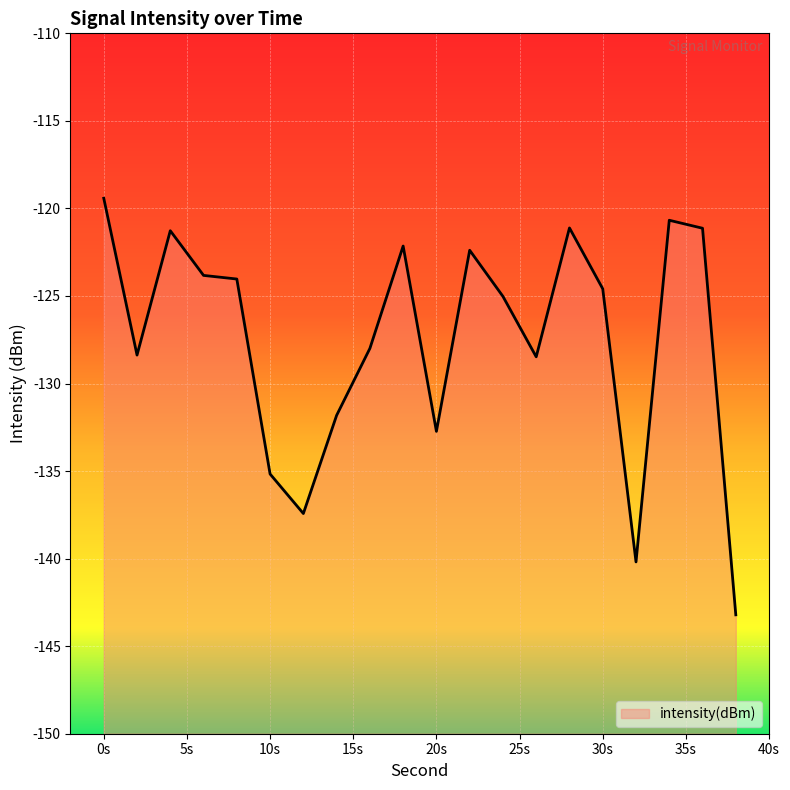

The chart shows a value of -68.1 at 10s. True or false?

False